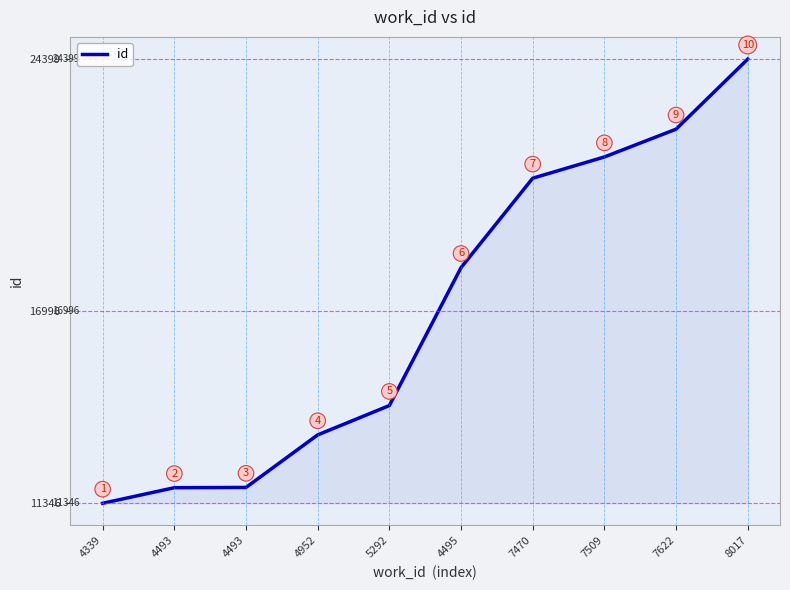

List the labels in order of value, smallest first.

4339, 4493, 4493, 4952, 5292, 4495, 7470, 7509, 7622, 8017